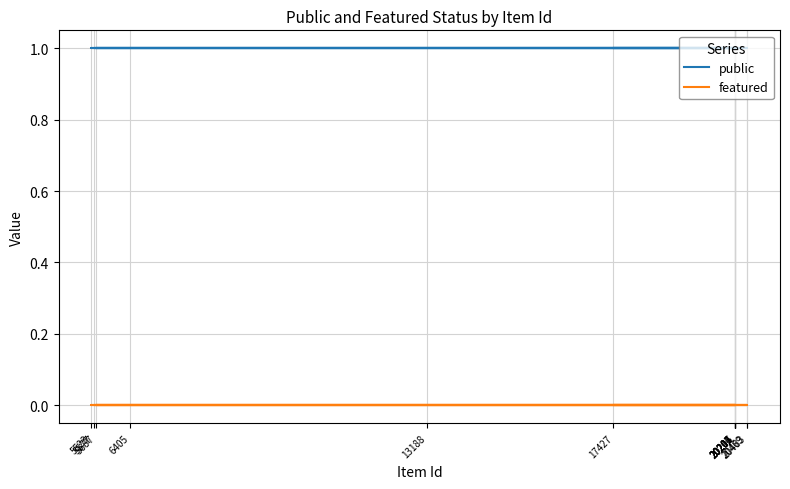

What is the average value of the public series?

1